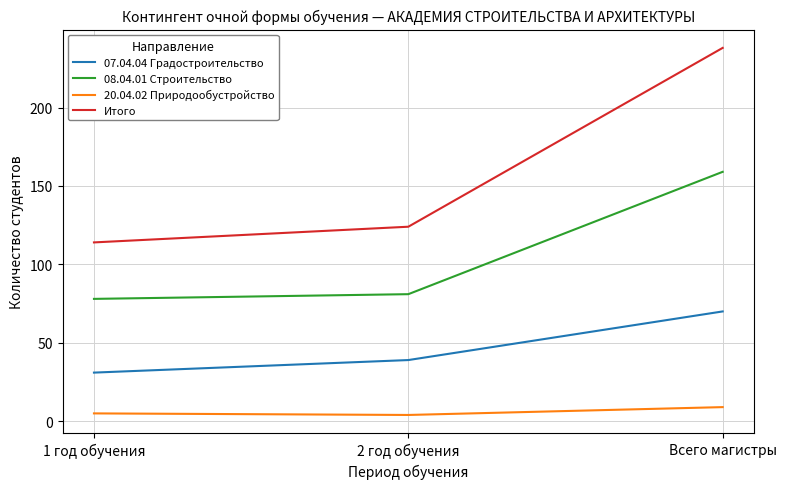

At which category is the sum across all series the highest?

Всего магистры